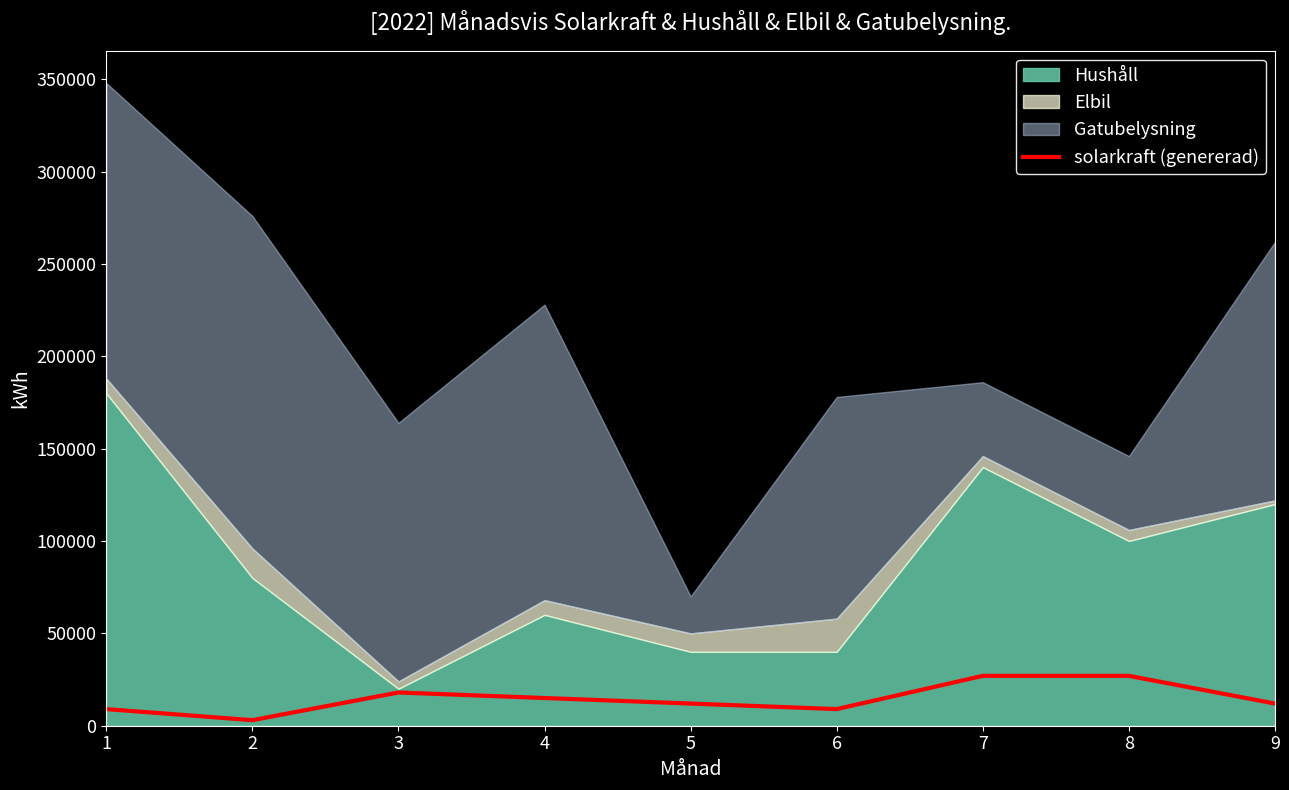

Reading left to right, extract all data points from this chart.

9000	3000	18000	15000	12000	9000	27000	27000	12000